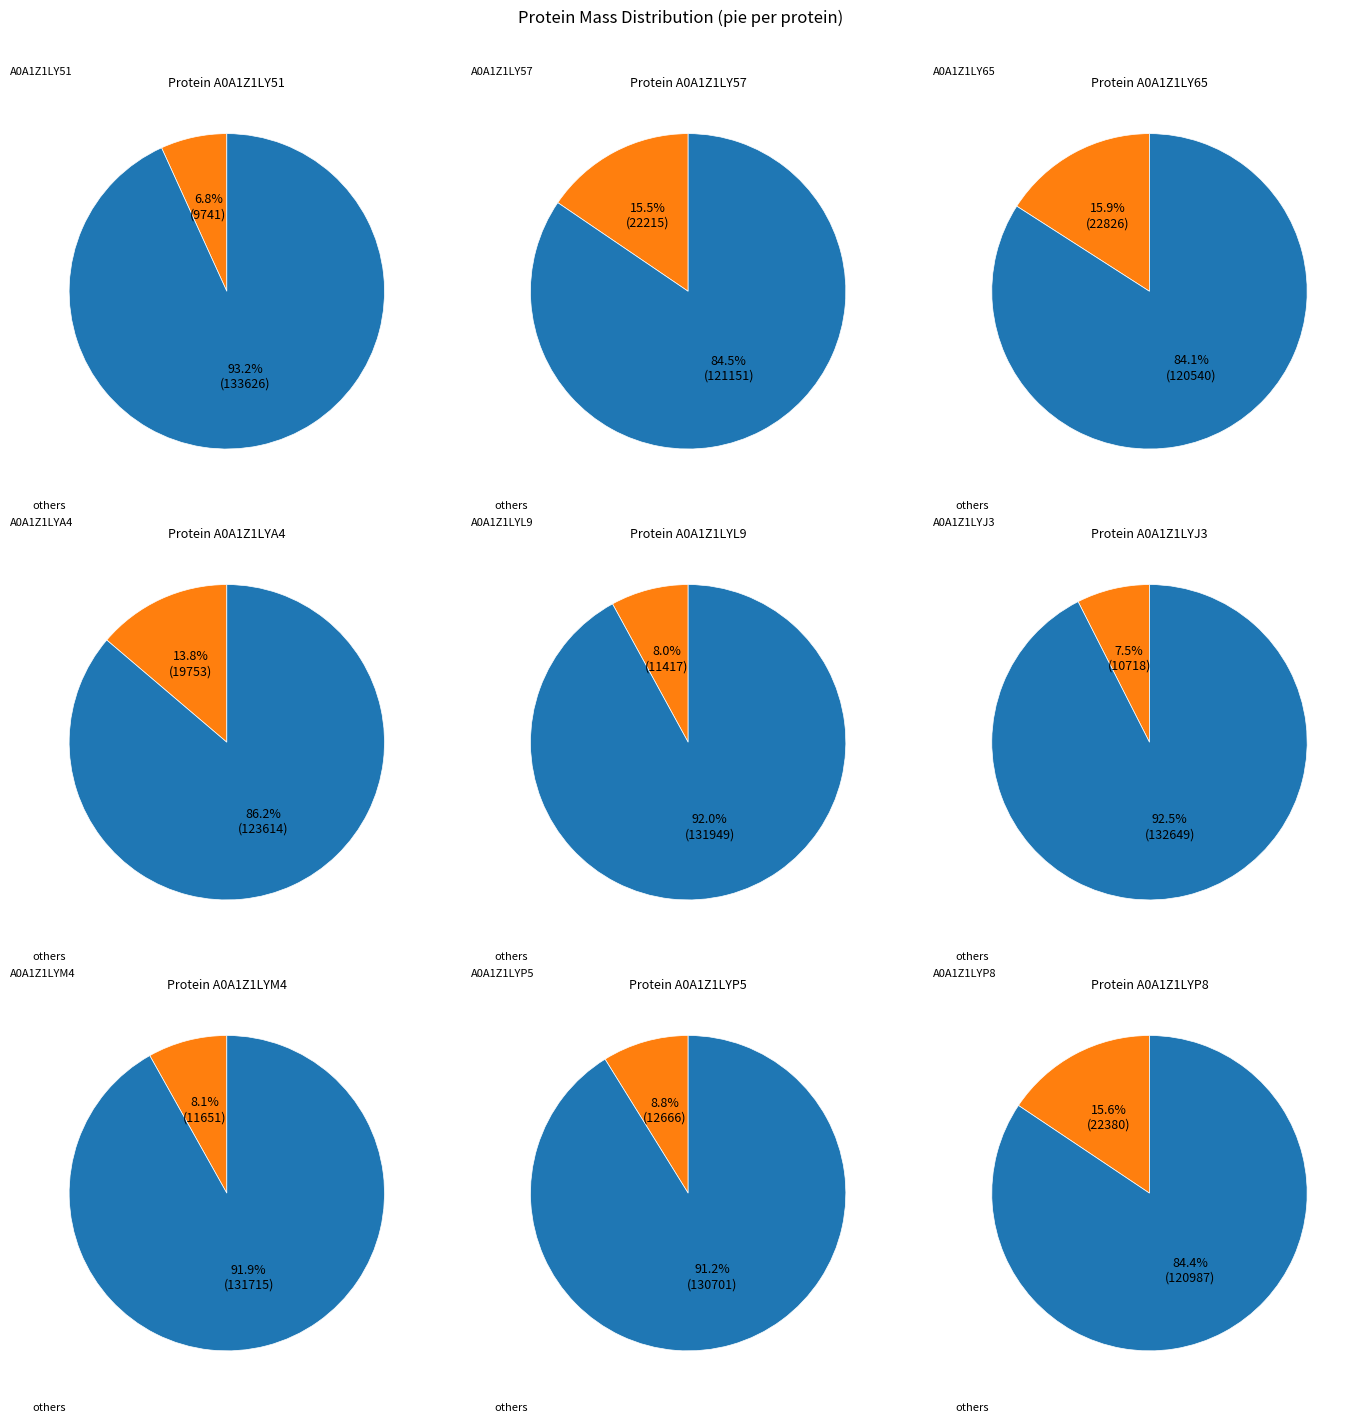

To the nearest percent, what is the average slice percentage?

11%